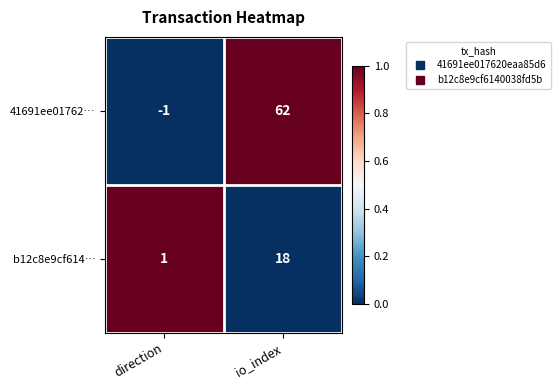

What is the difference between the maximum and minimum values in the b12c8e9cf614… series?

17